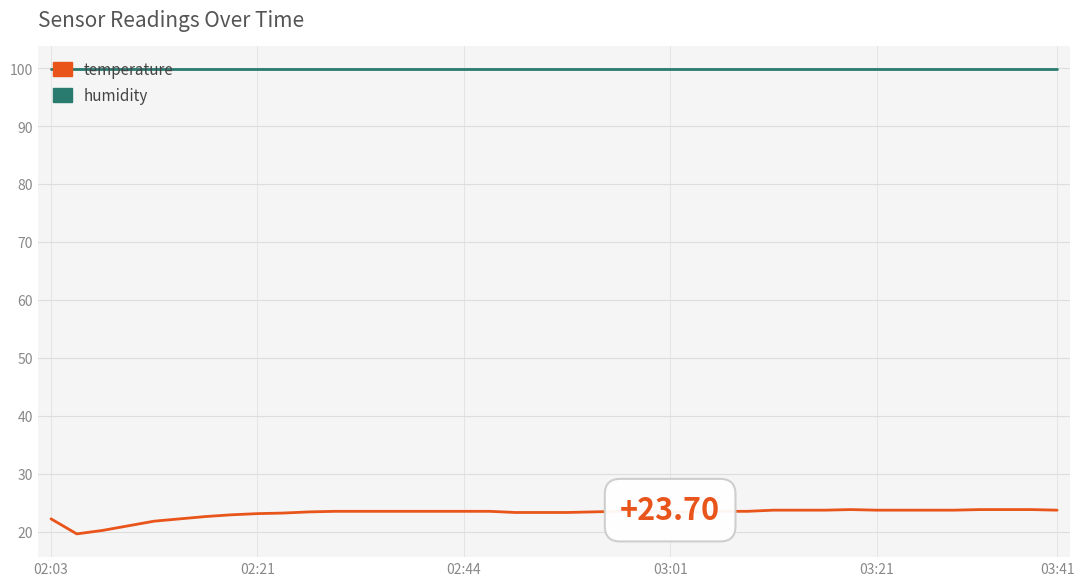

How many lines are shown in the chart?

2